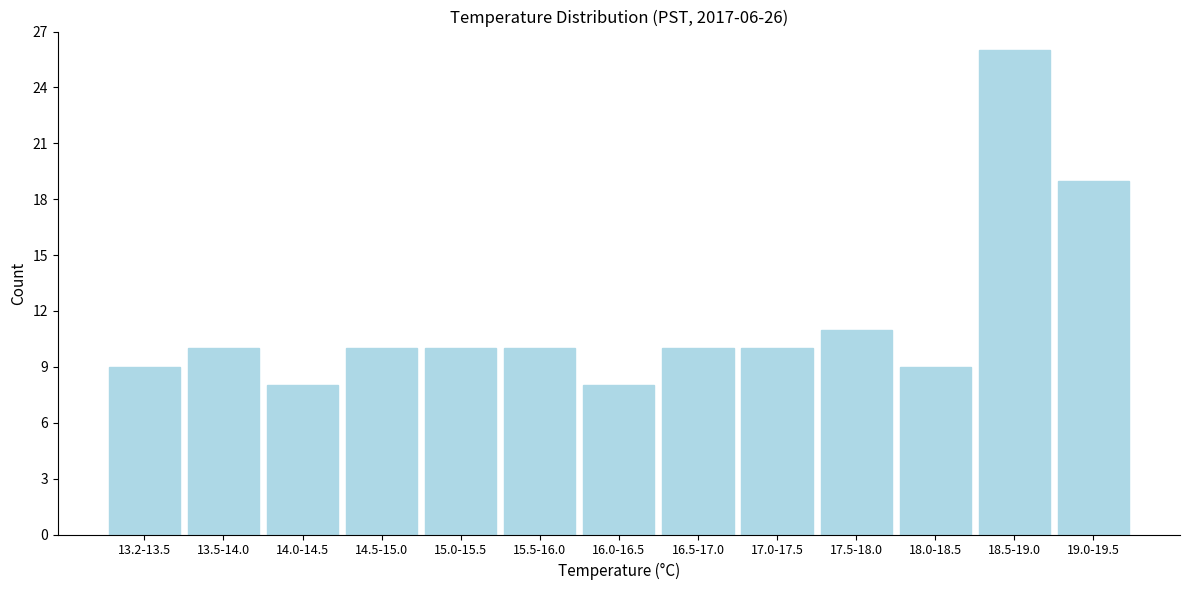

Reading right to left, list all the values displayed in this chart.

19	26	9	11	10	10	8	10	10	10	8	10	9